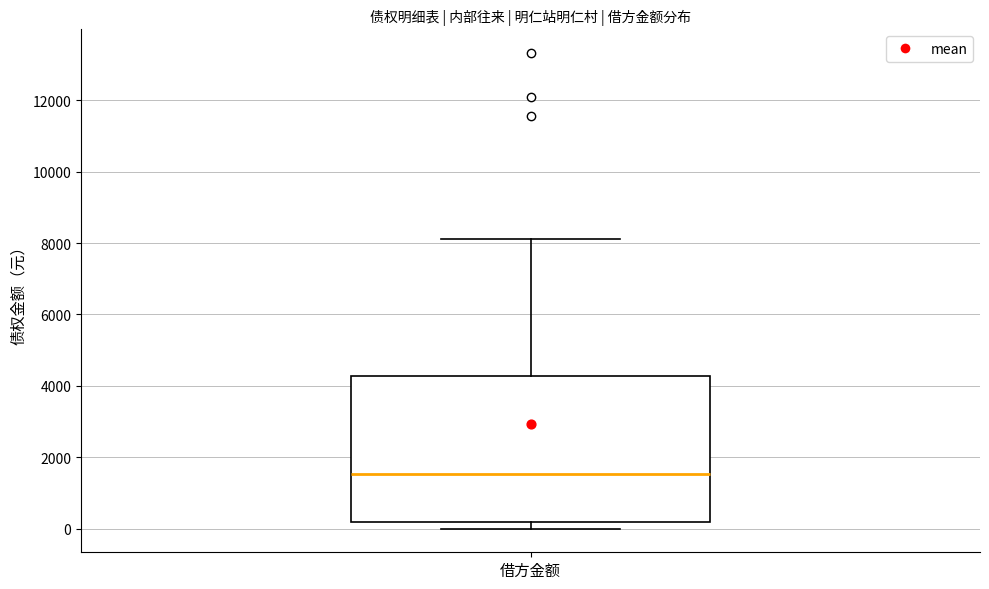

Where is the upper edge of the box for 借方金额 on the y-axis? The values are not printed on the chart, so give them approximately, as read against the axis.

4200